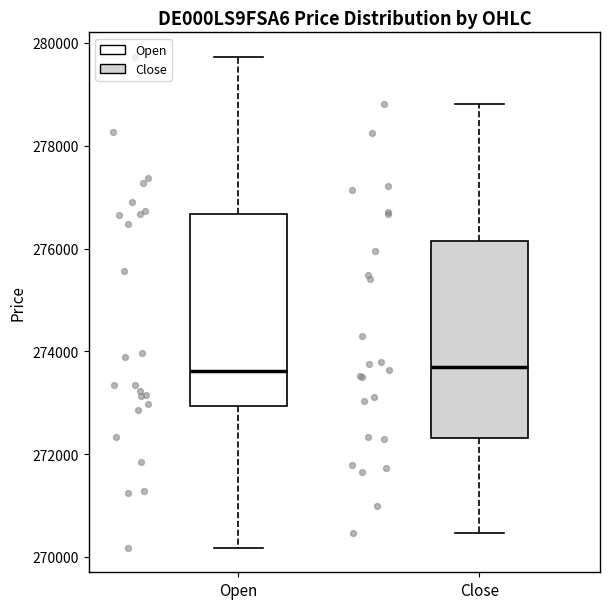

Reading left to right, read every box against the y-axis: the position of its median line, the range the box covers, and the ends of its whiskers. The values are not printed on the chart, so give them approximately, as read against the axis.

Open: median 273600, box 273000 to 276600, whiskers 270200 to 279800
Close: median 273600, box 272400 to 276200, whiskers 270400 to 278800